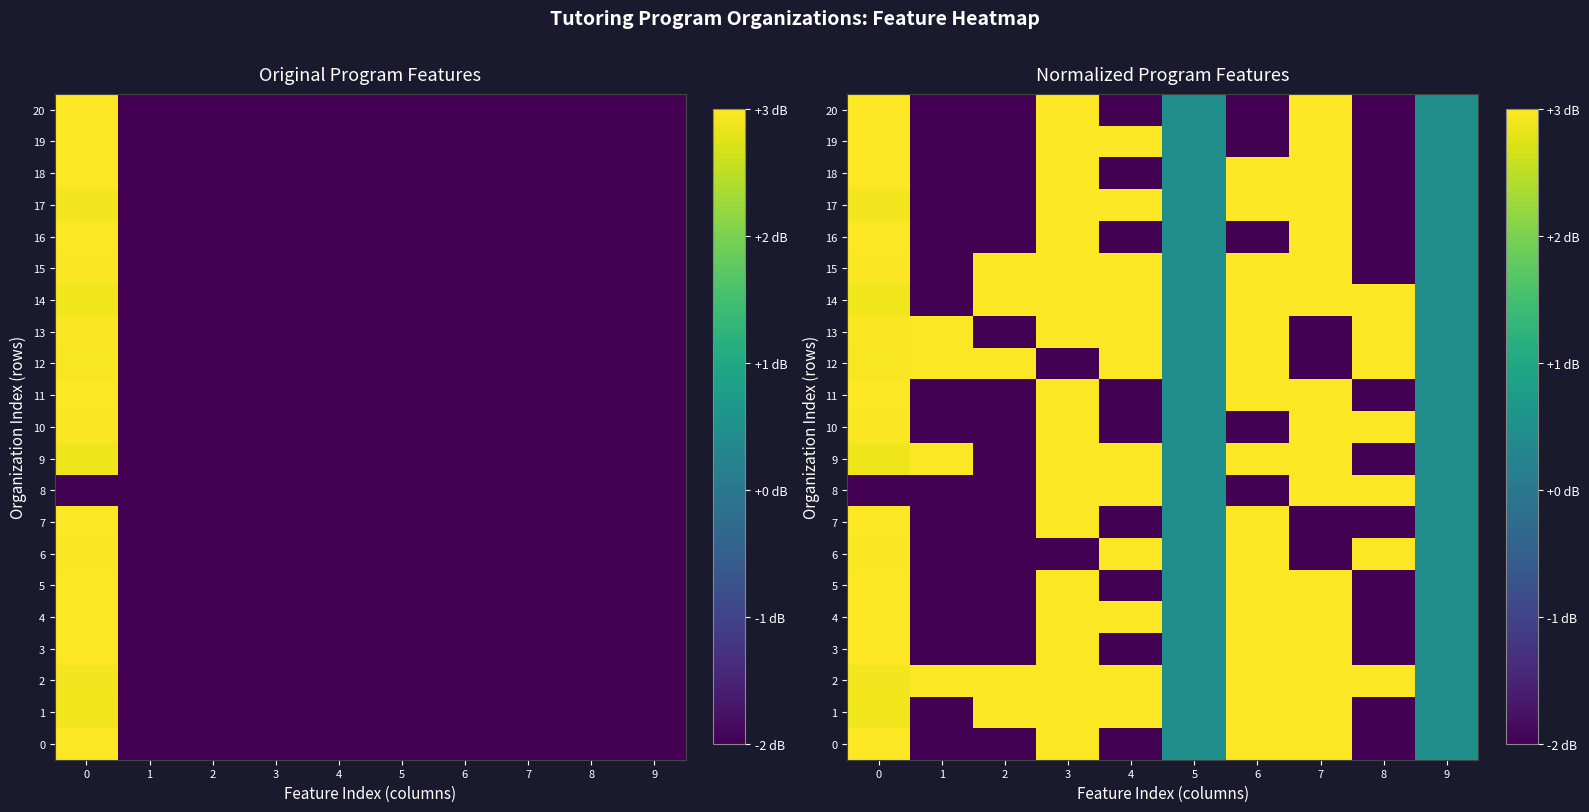

How many values in 9 are below zero?

2